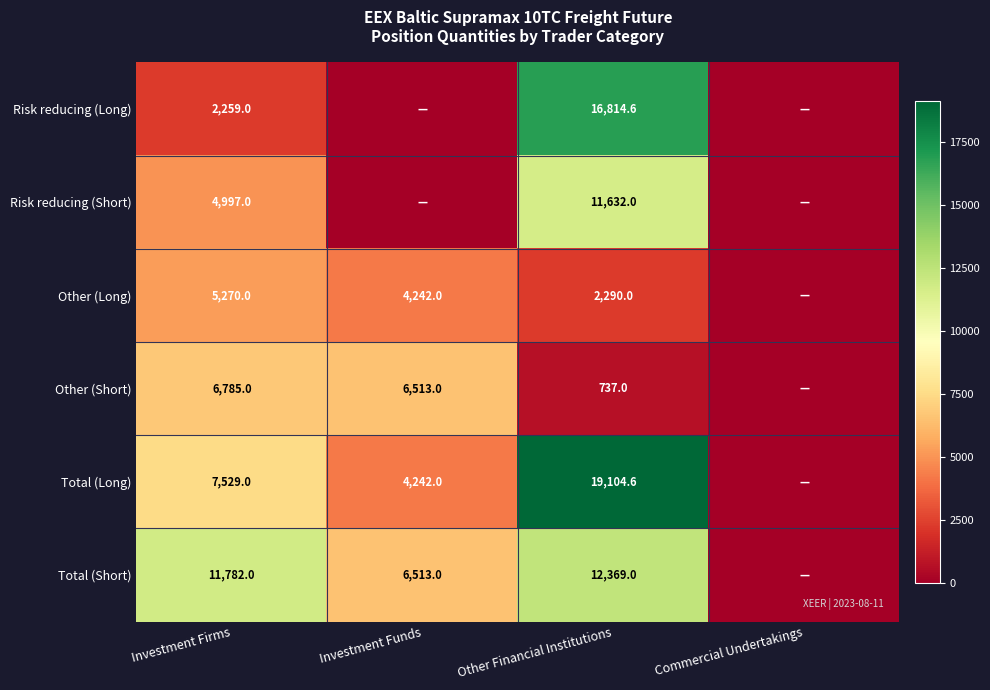

Is the value of Risk reducing (Short) at Other Financial Institutions greater than the value of Other (Short) at Investment Funds?

Yes